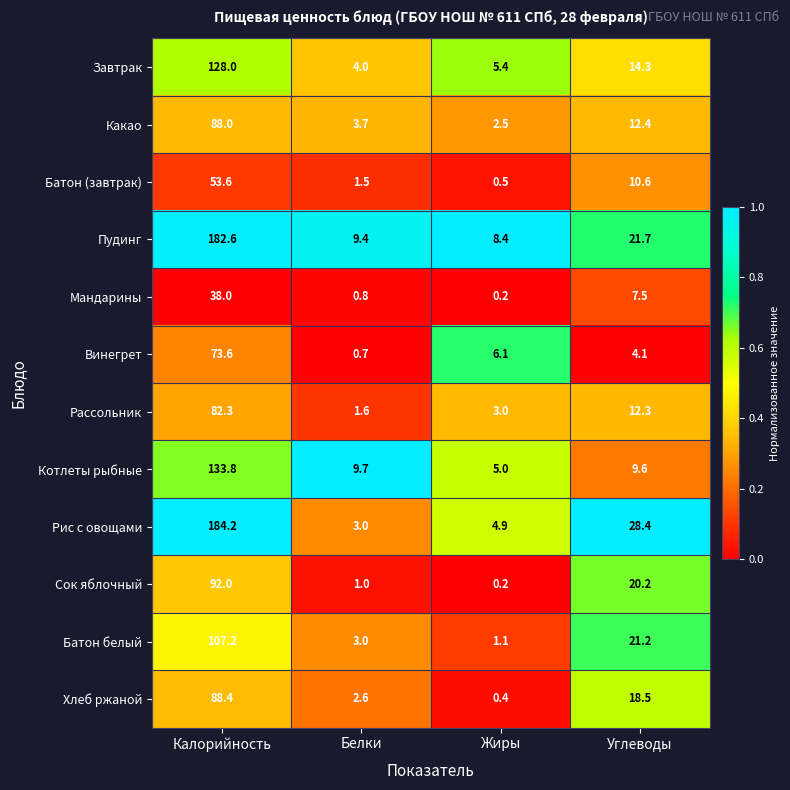

At which label is Завтрак closest to 66?

Углеводы